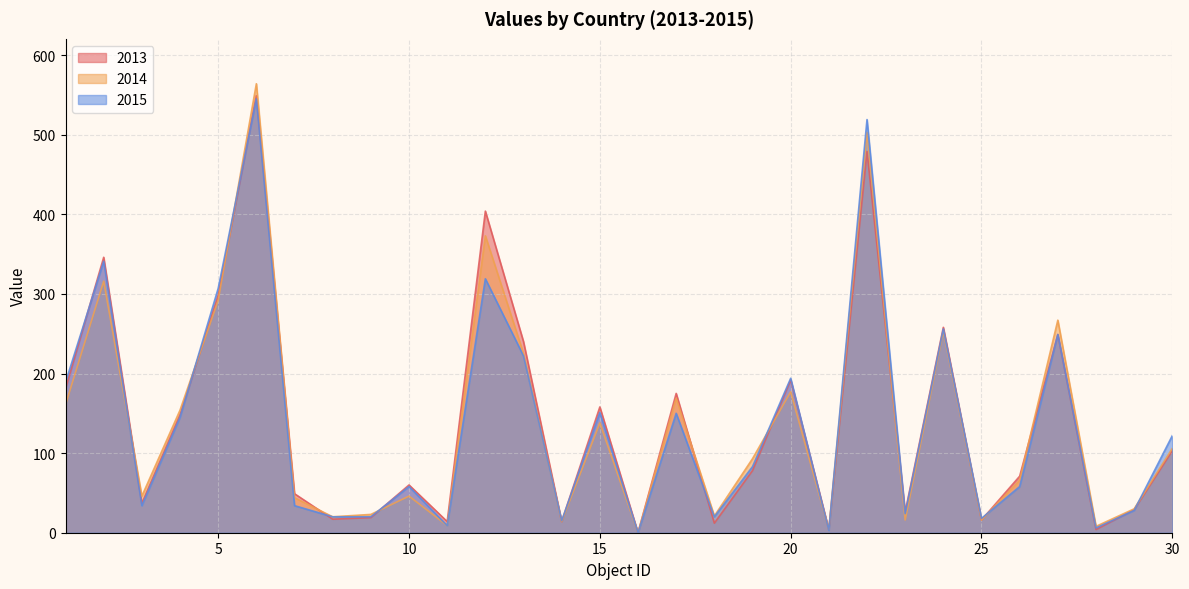

Rank the series by their average value, from lowest to highest.

2015, 2014, 2013